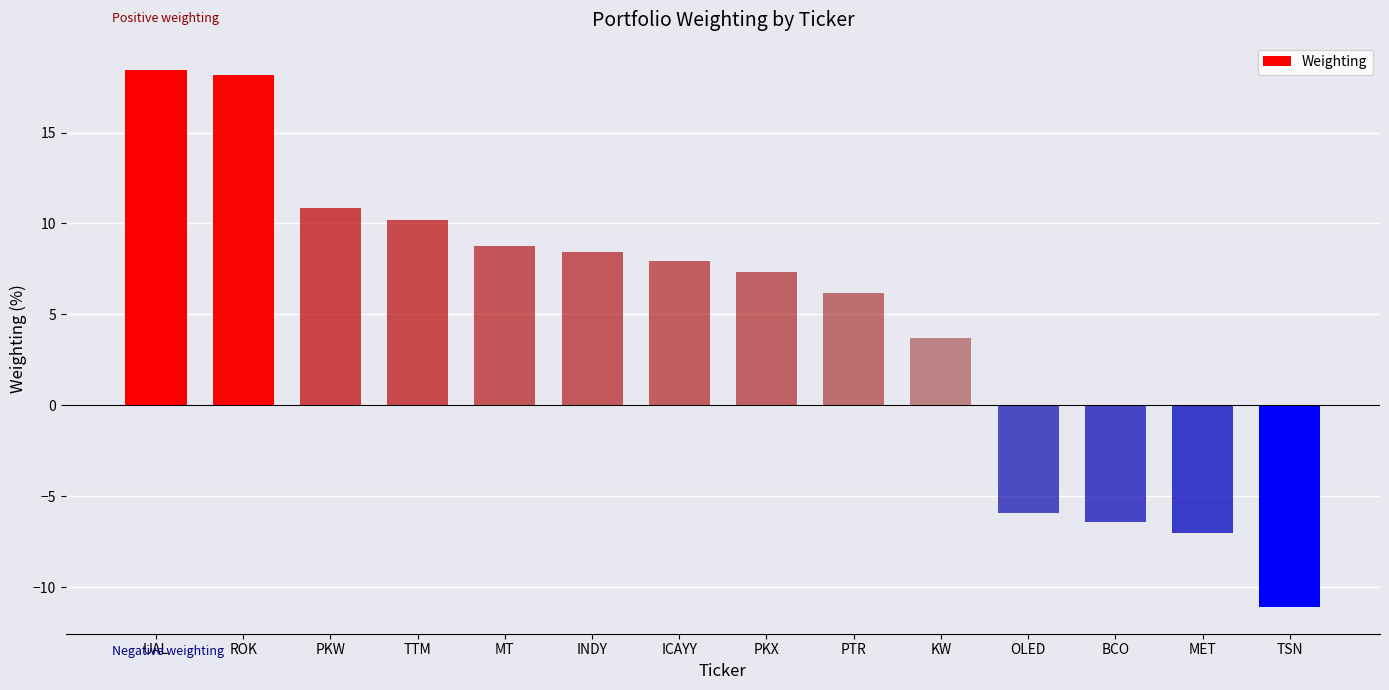

Which label corresponds to the largest value in the chart?

UAL